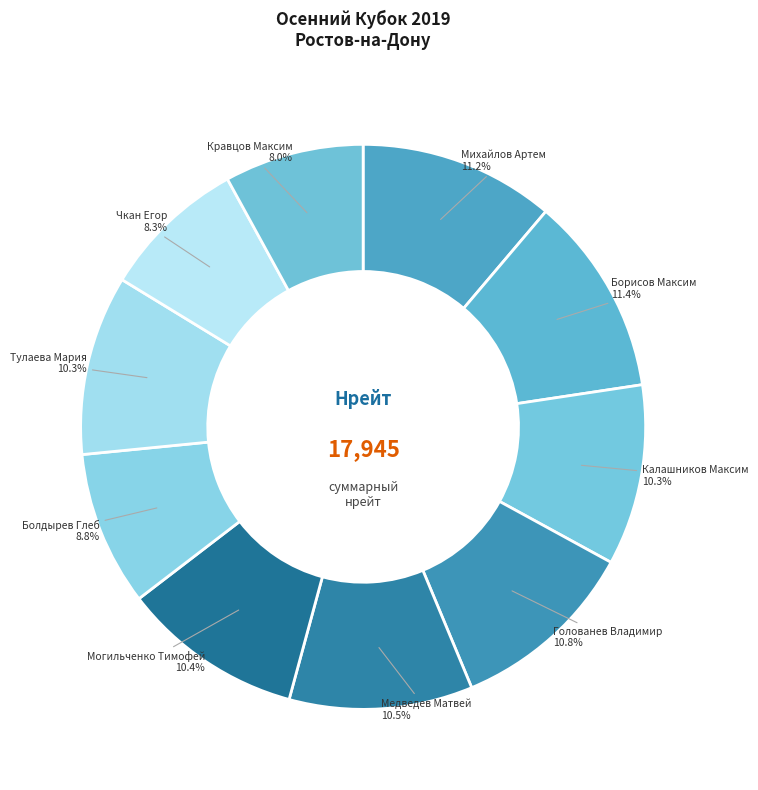

Does any single category account for the majority?

No